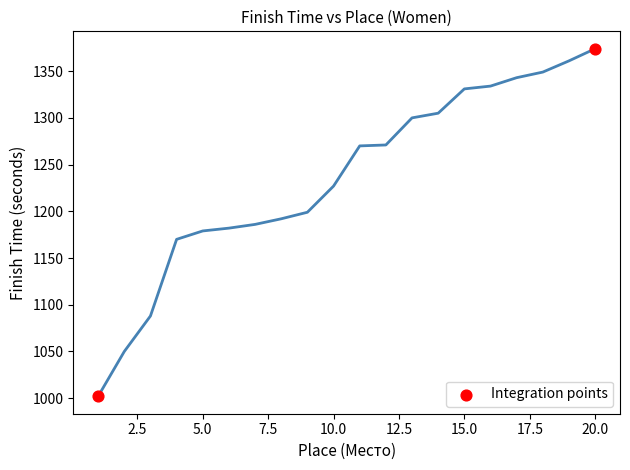

What is the average Y value?

1188